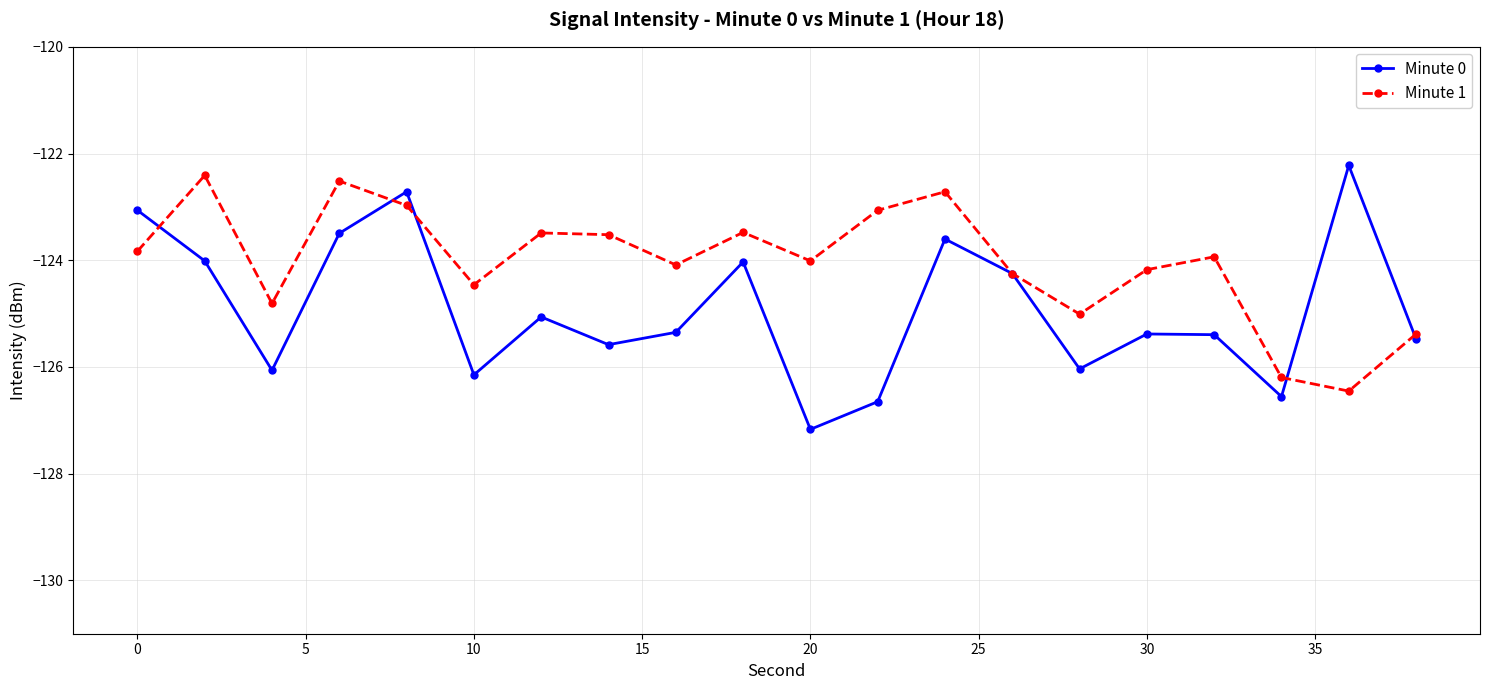

In Minute 0, how many points are lower than both neighbors (excluding endpoints)?

6